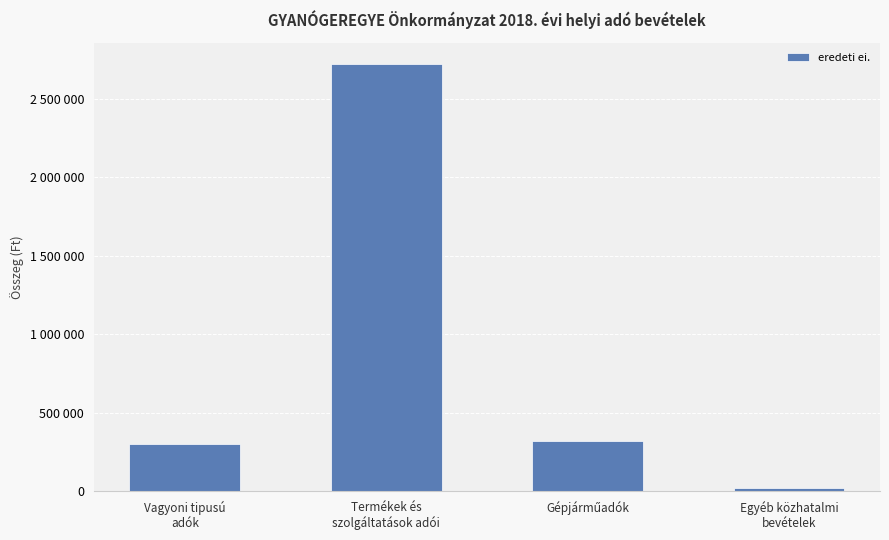

Rank the categories by value from highest to lowest.

Termékek és
szolgáltatások adói, Gépjárműadók, Vagyoni tipusú
adók, Egyéb közhatalmi
bevételek